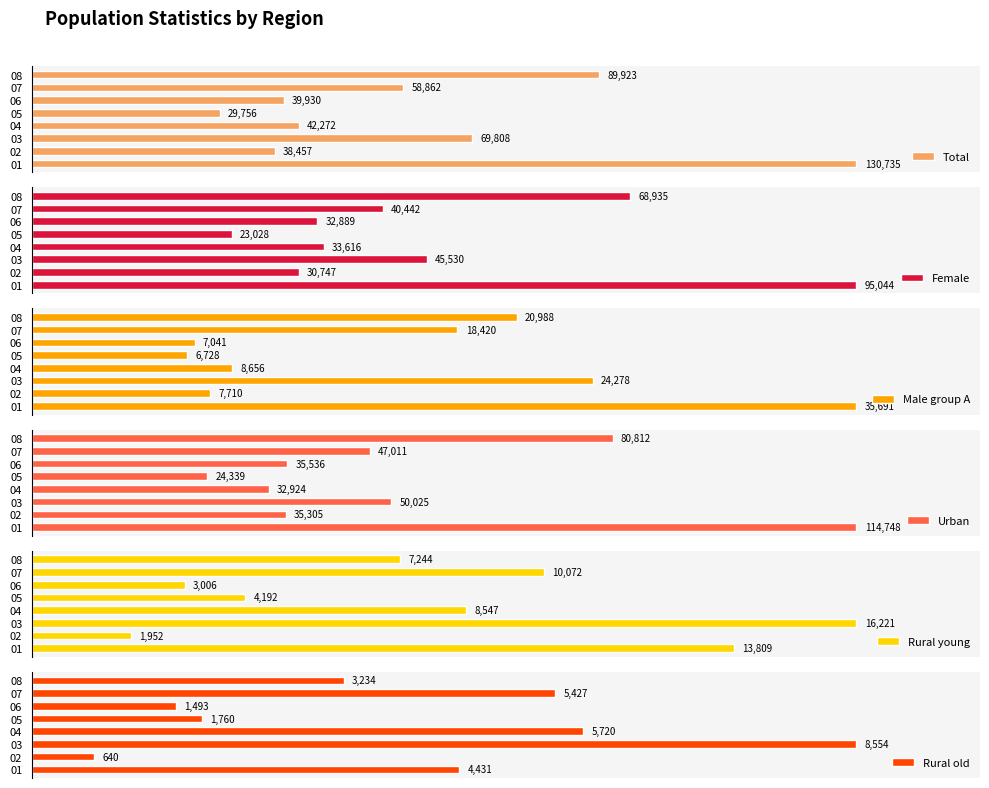

How many categories are shown in the chart?

8